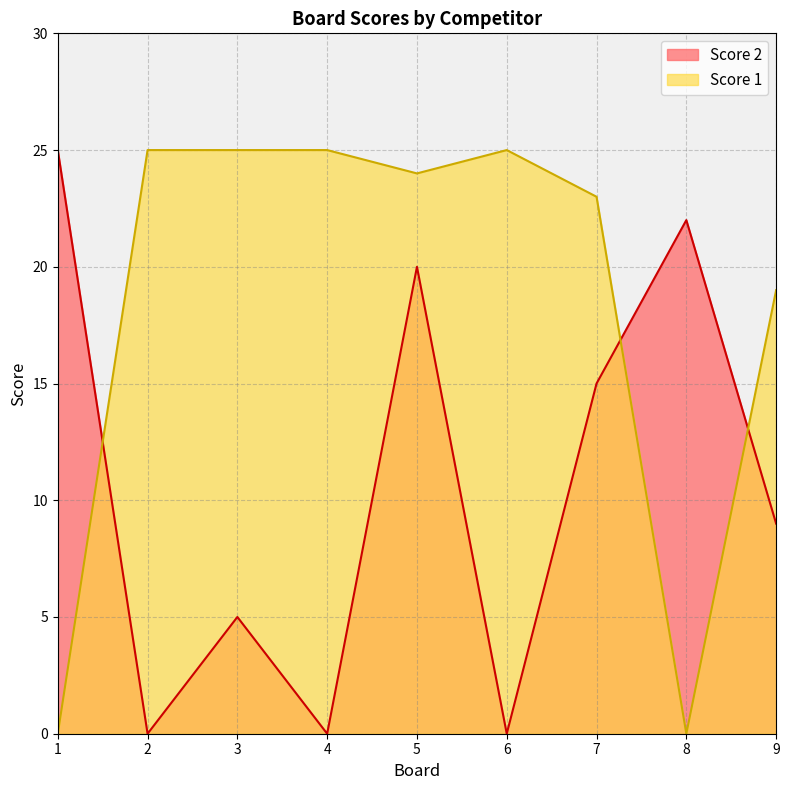

Reading left to right, list all the values displayed in this chart.

Score 2: 1=25	2=0	3=5	4=0	5=20	6=0	7=15	8=22	9=9
Score 1: 1=0	2=25	3=25	4=25	5=24	6=25	7=23	8=0	9=19